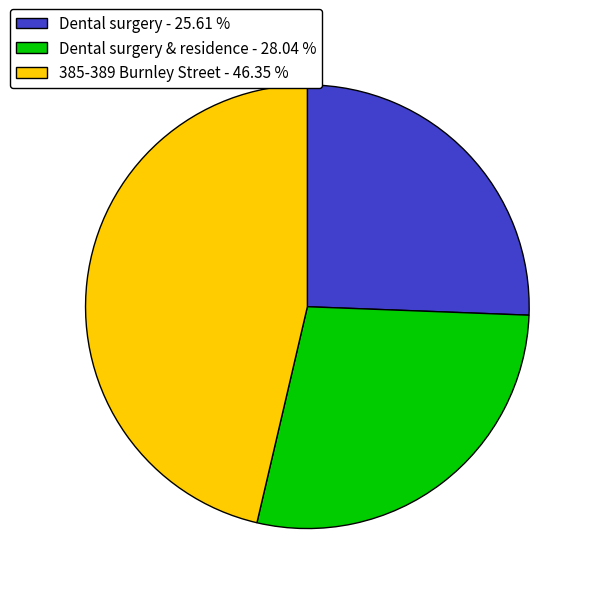

Which has a higher value, 385-389 Burnley Street - 46.35 % or Dental surgery & residence - 28.04 %?

385-389 Burnley Street - 46.35 %